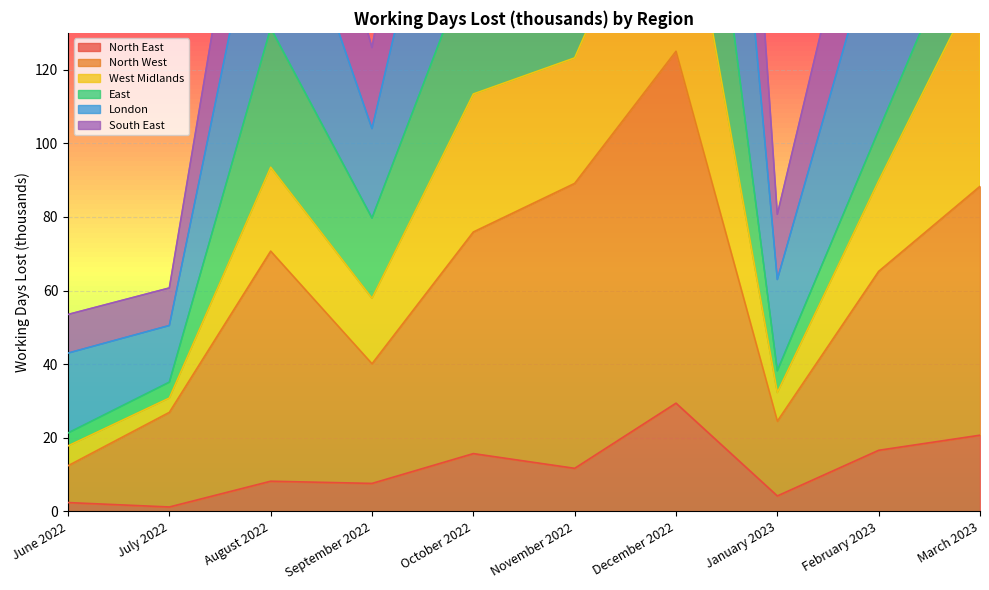

Count the number of categories in the chart.

10